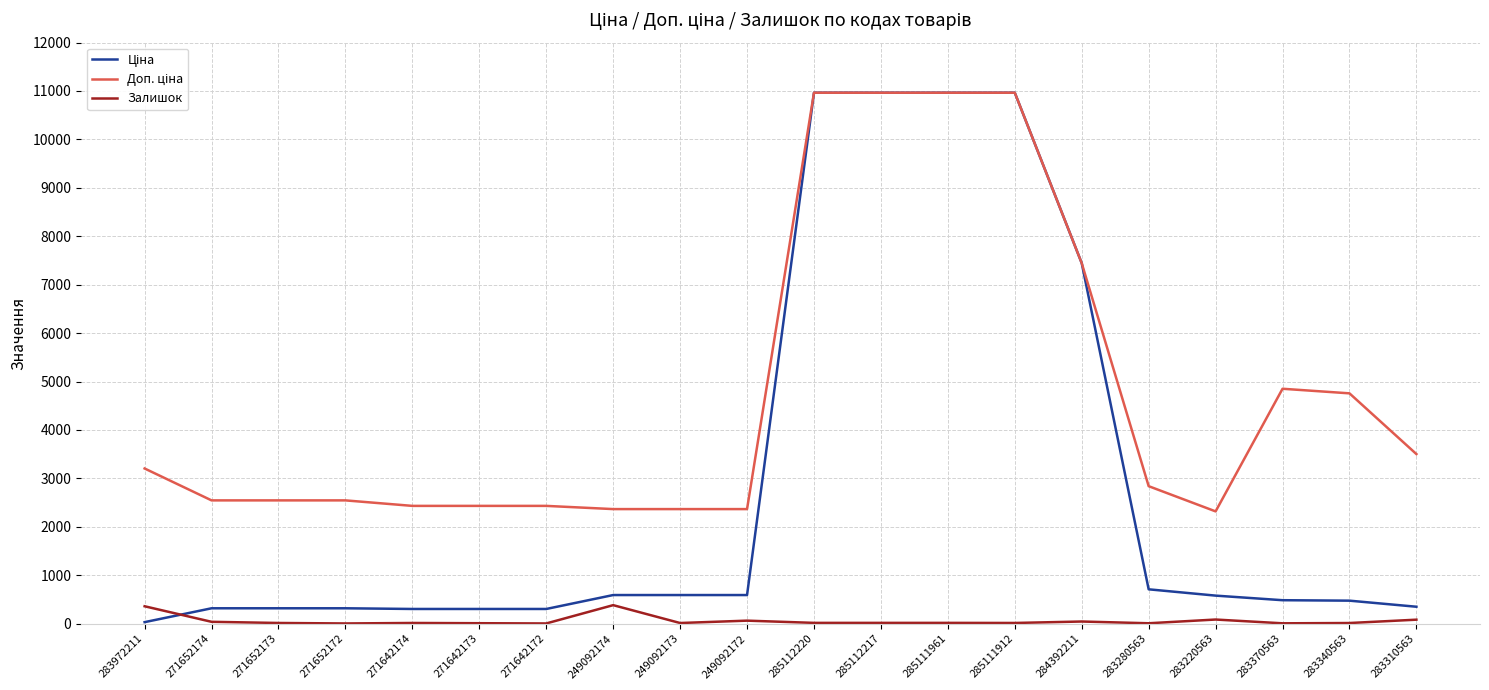

What is the highest value of the Залишок series?

383.0